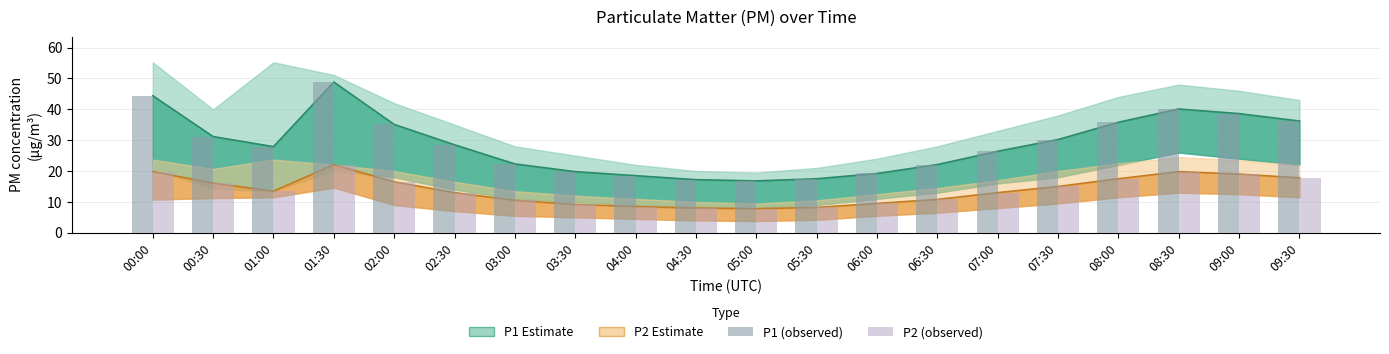

What is the label of the 4th bar from the left?

01:30